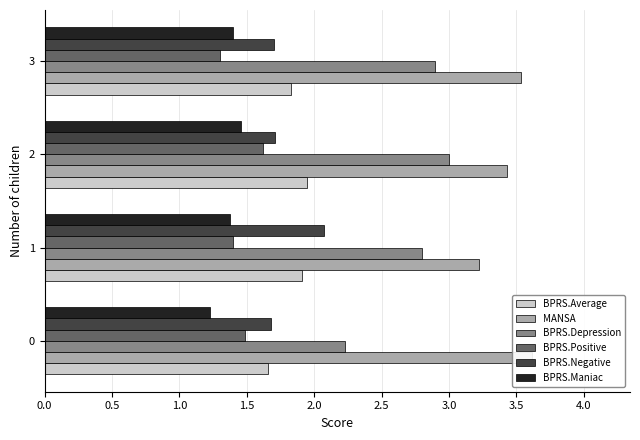

Between 2 and 3, which series saw the biggest shift?

BPRS.Positive